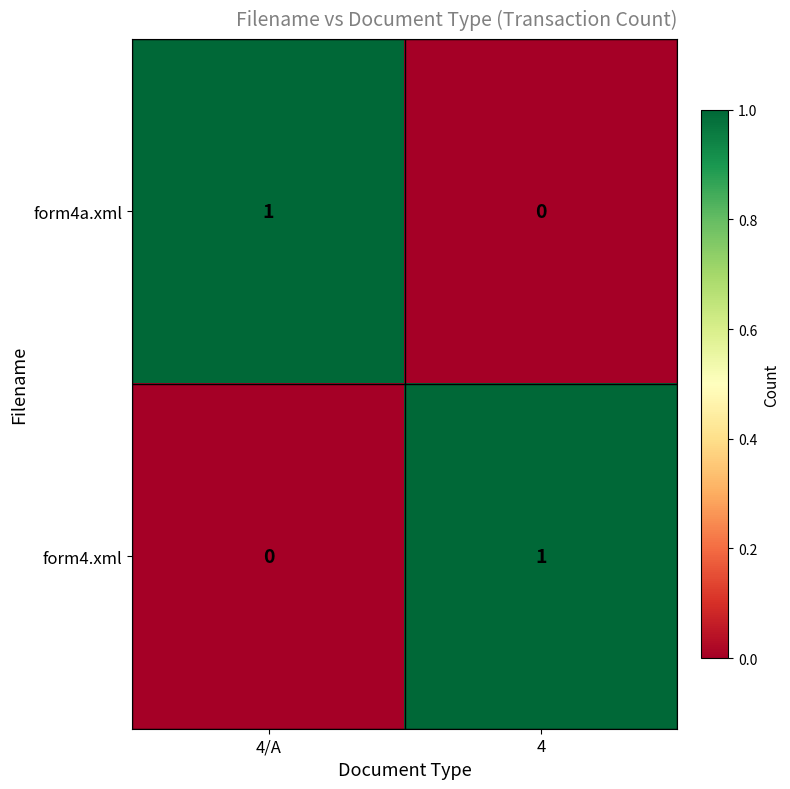

At which label does form4a.xml reach its peak?

4/A